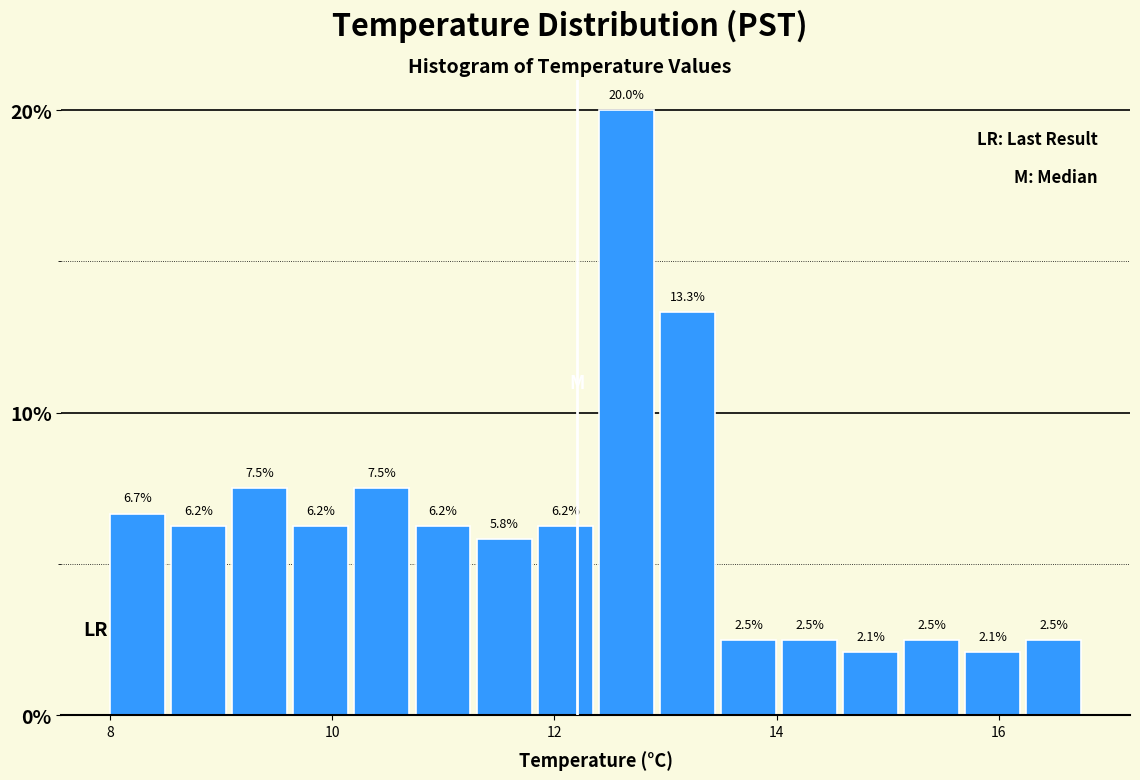

Around what value on the x-axis is the tallest bar? Give the approximate position of its centre, as read against the axis.

12.6